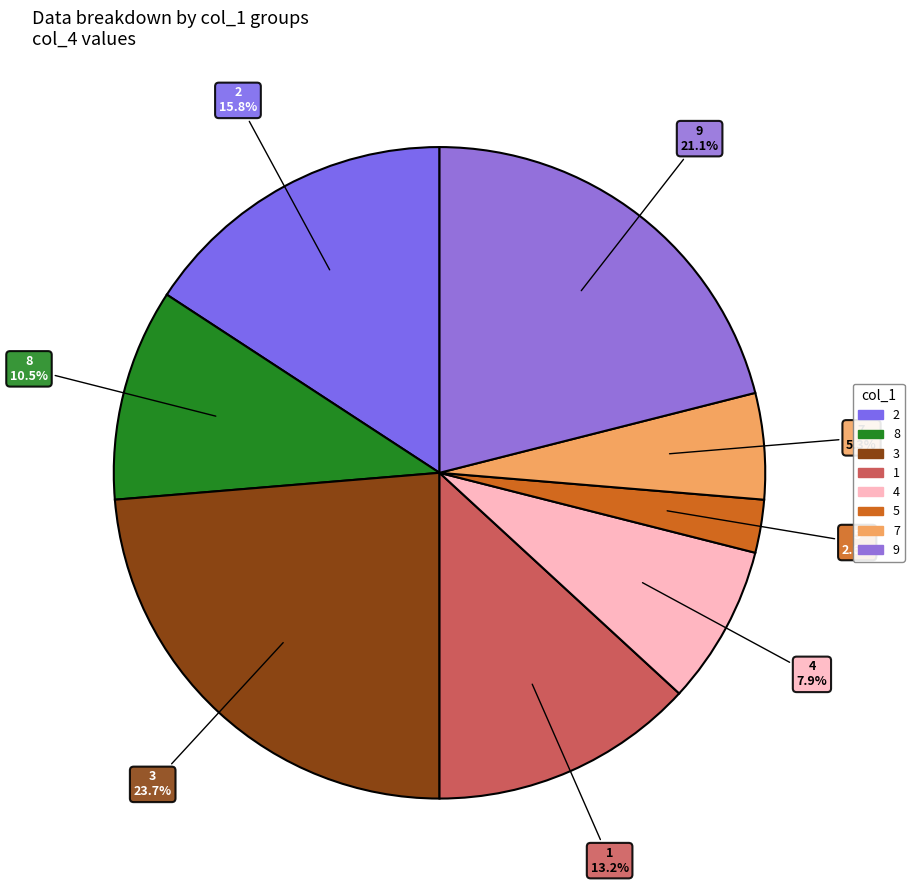

Rank the categories by value from highest to lowest.

3, 9, 2, 1, 8, 4, 7, 5